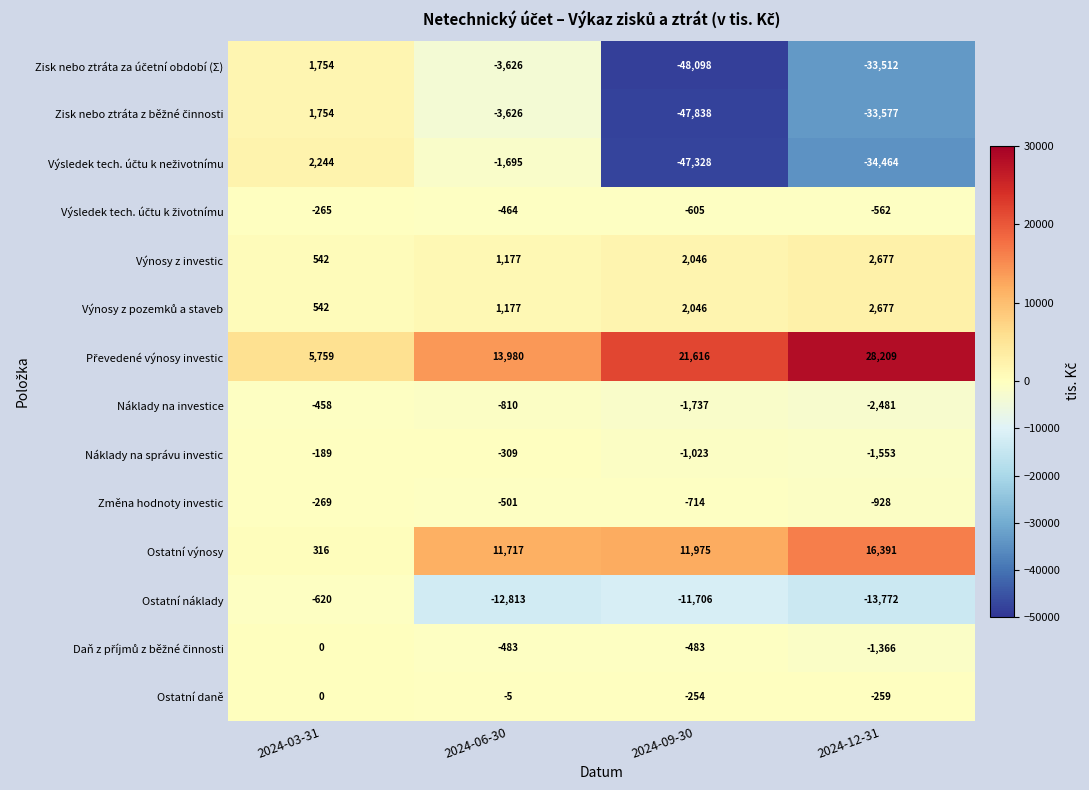

What is the minimum value shown in the chart?

-48098